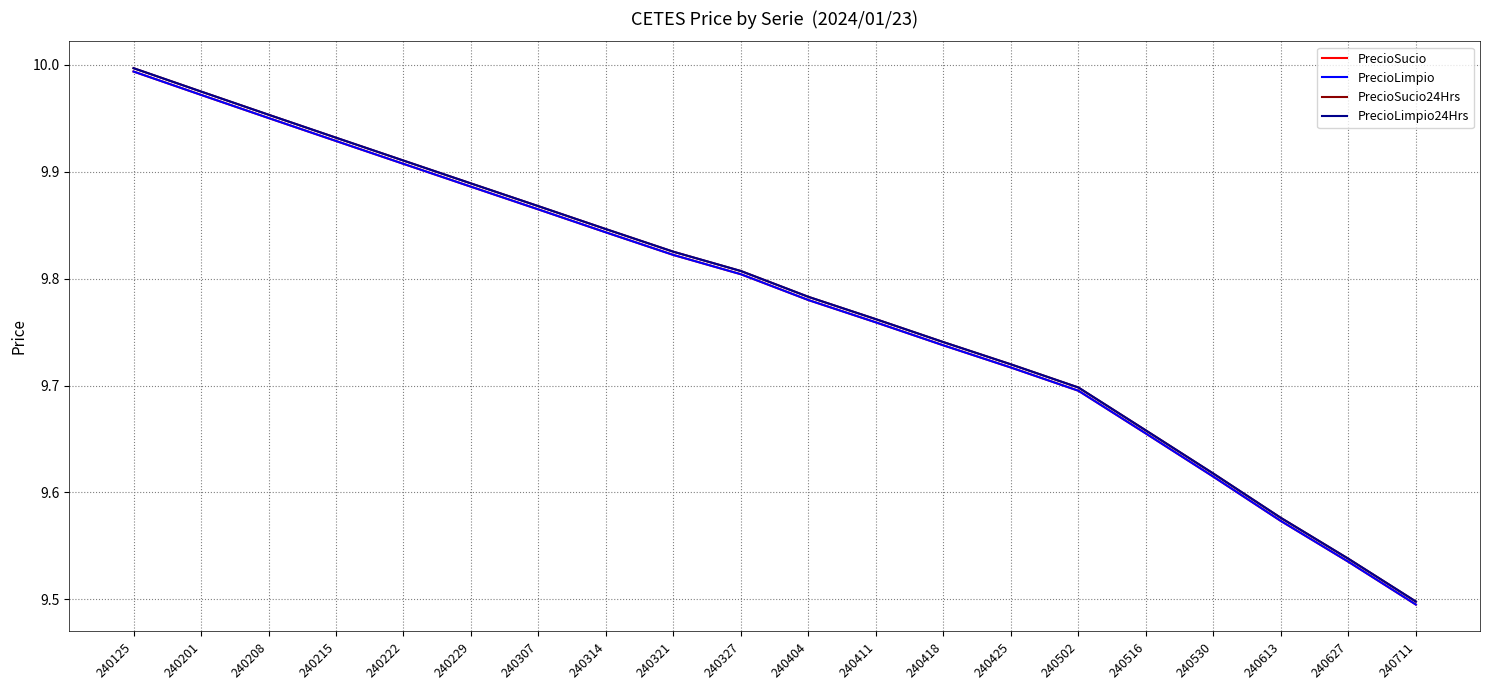

Does the chart display data point markers on the line(s)?

No